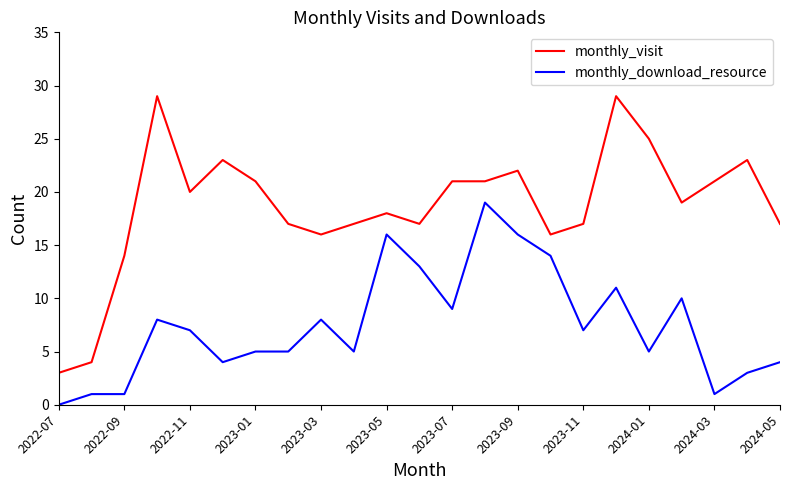

Rank the series by their average value, from highest to lowest.

monthly_visit, monthly_download_resource